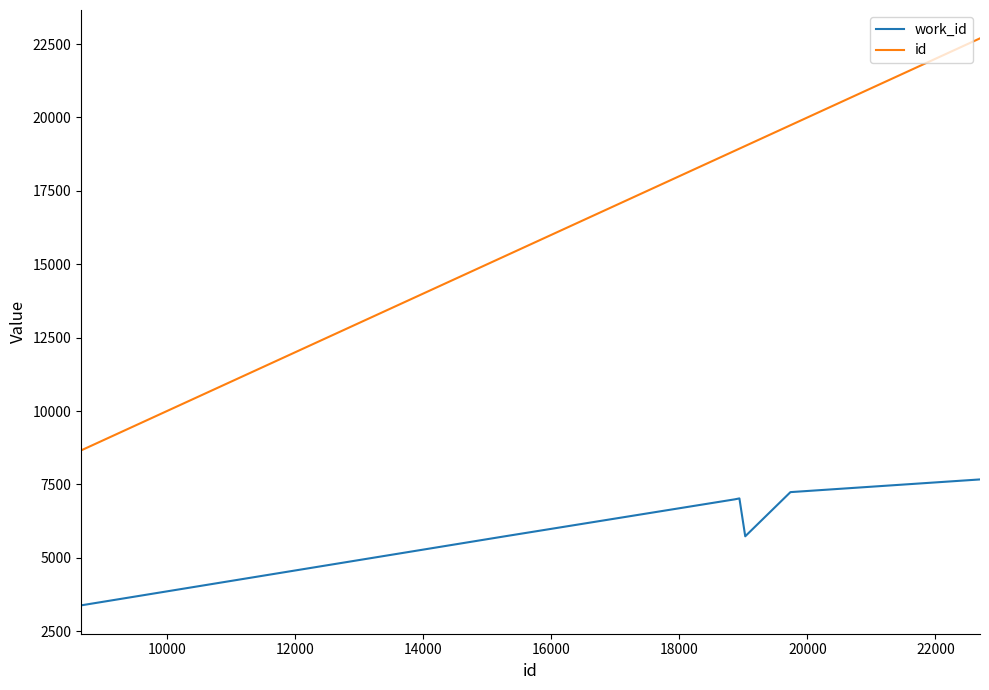

At how many categories does at least one series exceed 4296?

10